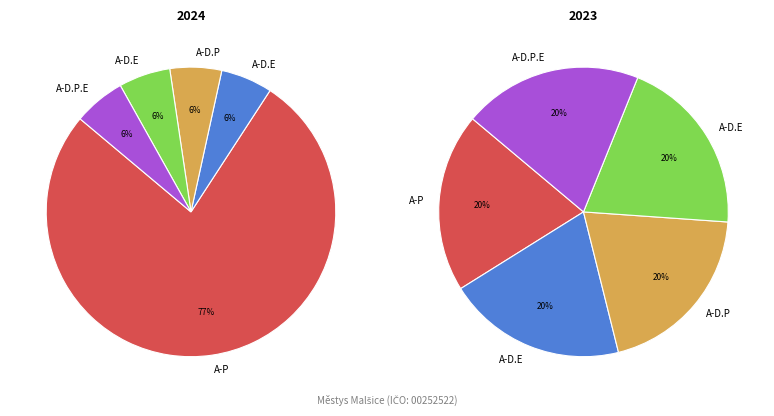

True or false: Počet odmítnutých žádostí accounts for 15% of the total.

False